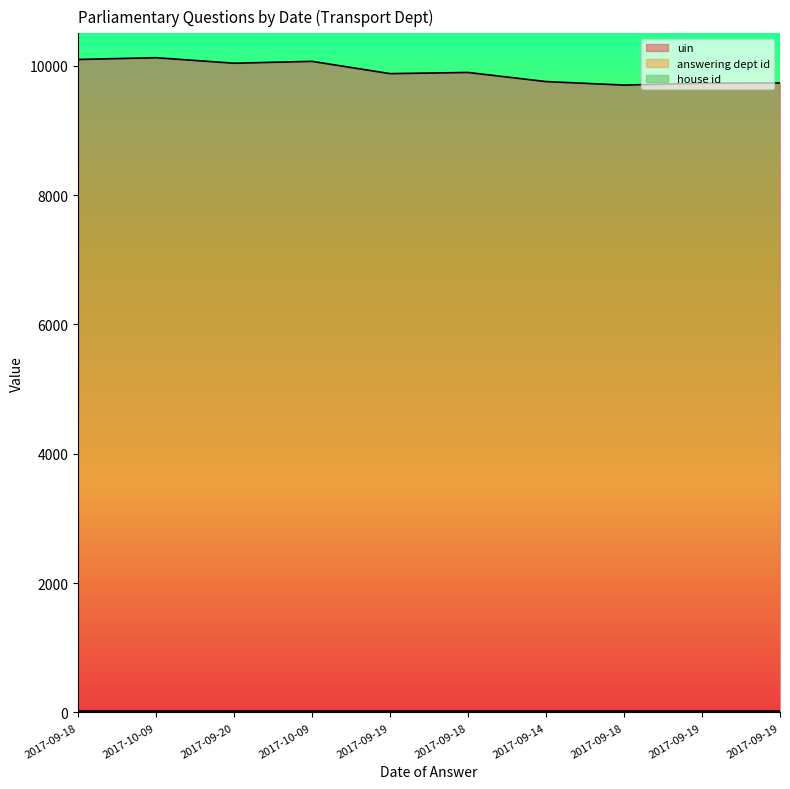

Which series has the widest spread of values?

uin